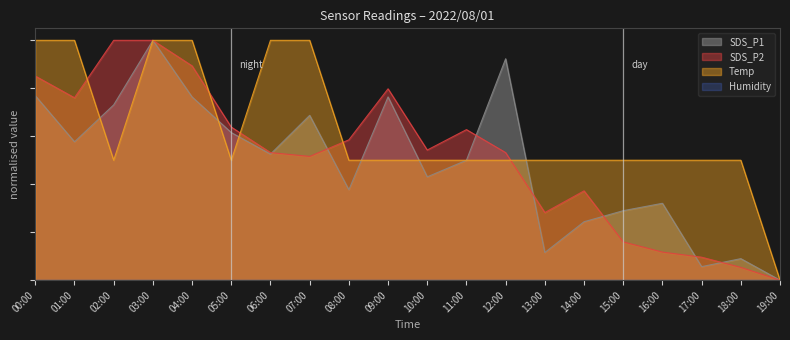

Is it true that SDS_P2 equals 0.1 at 17:00?

True